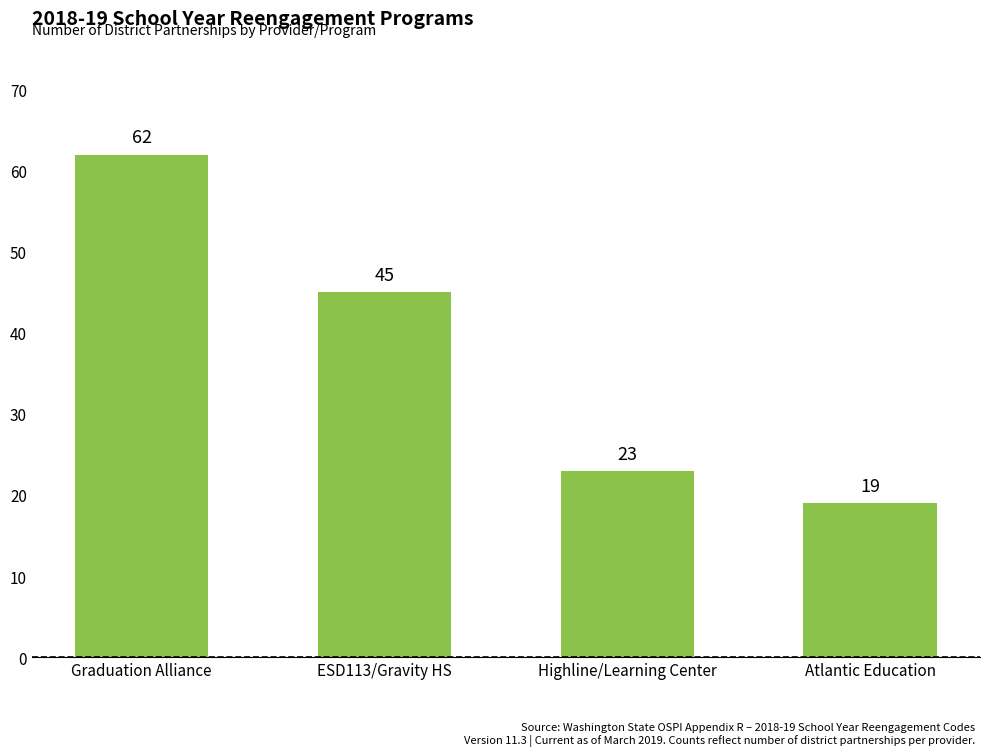

Reading right to left, transcribe all the data shown in this chart.

Atlantic Education=19	Highline/Learning Center=23	ESD113/Gravity HS=45	Graduation Alliance=62